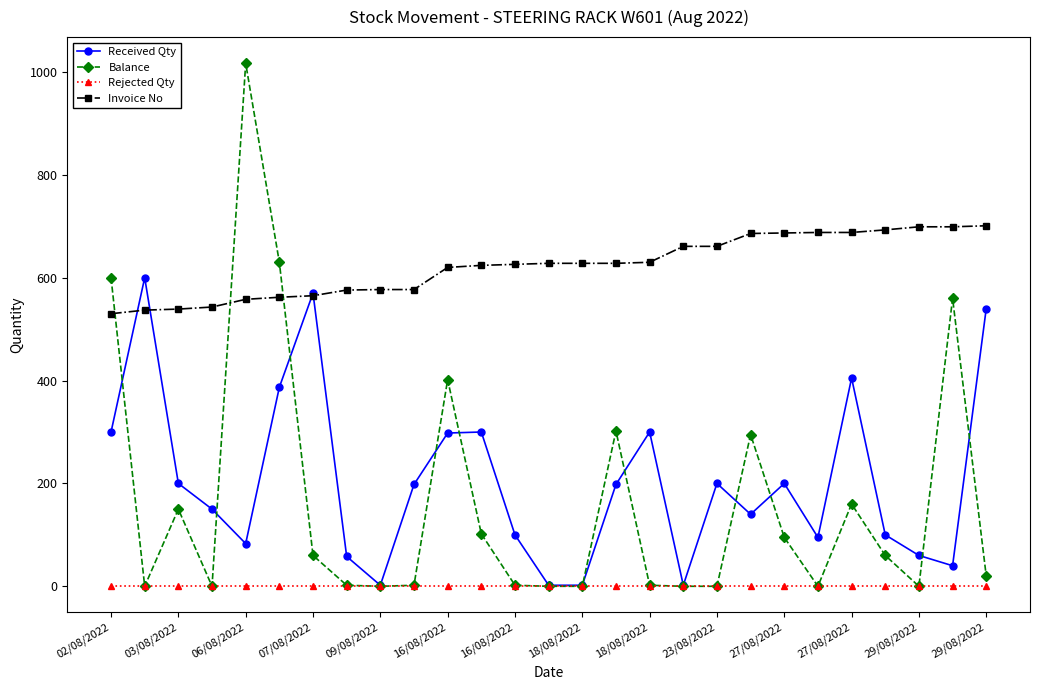

Which series has the widest spread of values?

Balance